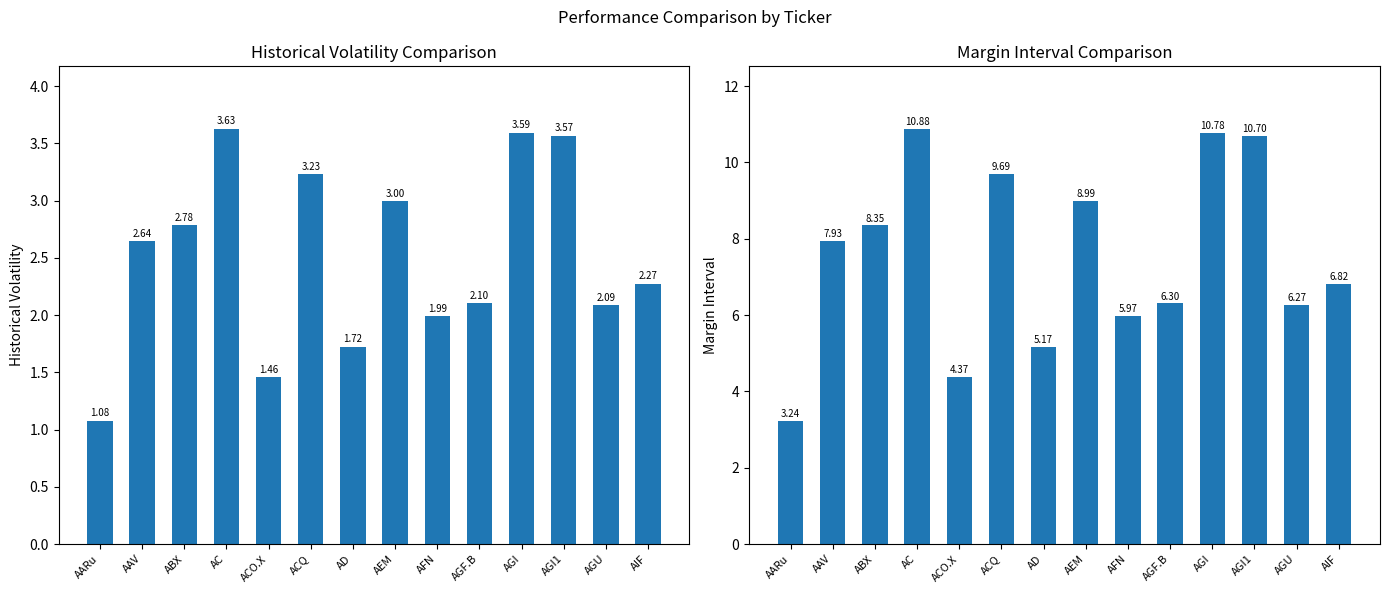

What is the spread (max minus min) of values at AFN?

4.0